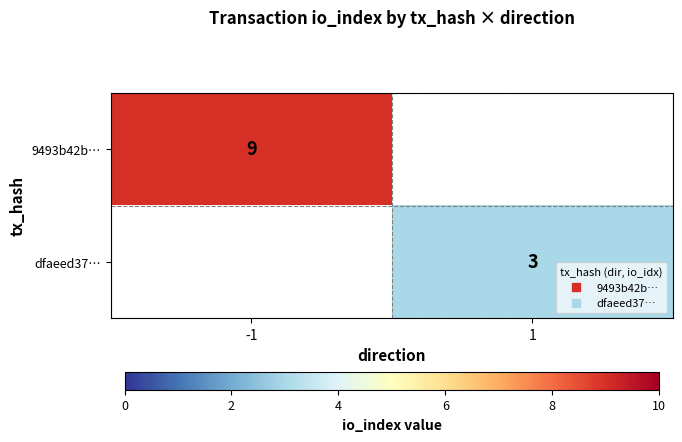

At 1, list the series in order from largest to smallest.

9493b42b…, dfaeed37…